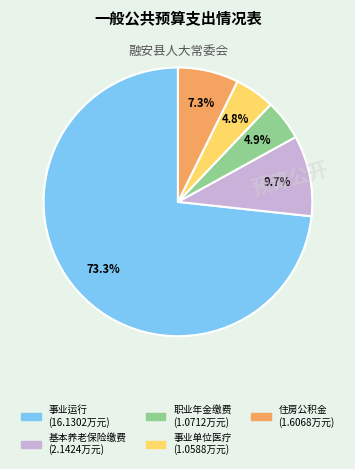

Is there a majority slice in this chart?

Yes